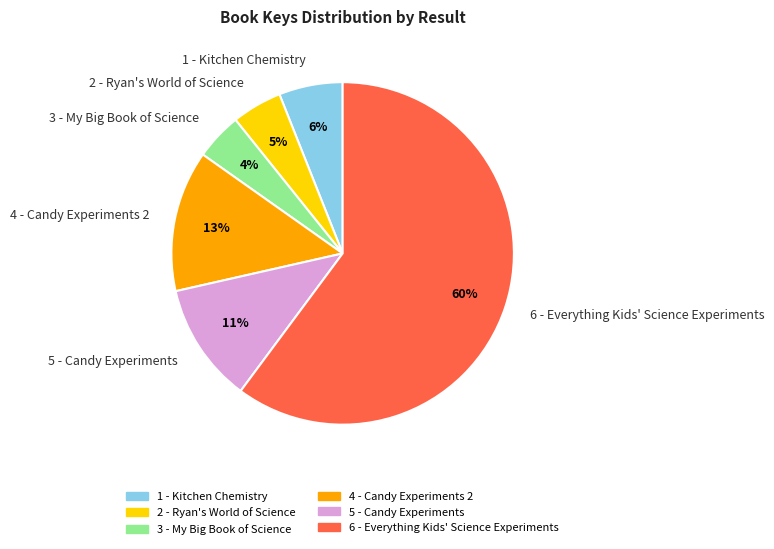

What is the majority slice?

6 - Everything Kids' Science Experiments